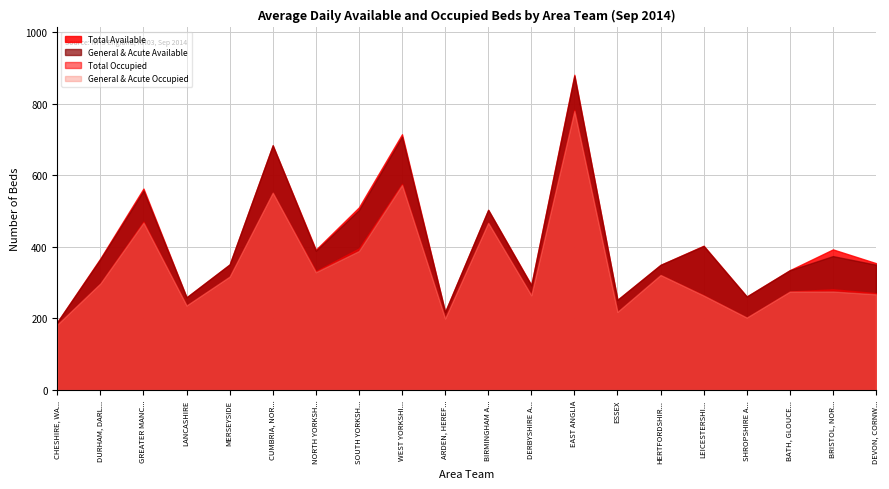

Which category has the highest value in the Total Available series?

EAST ANGLIA